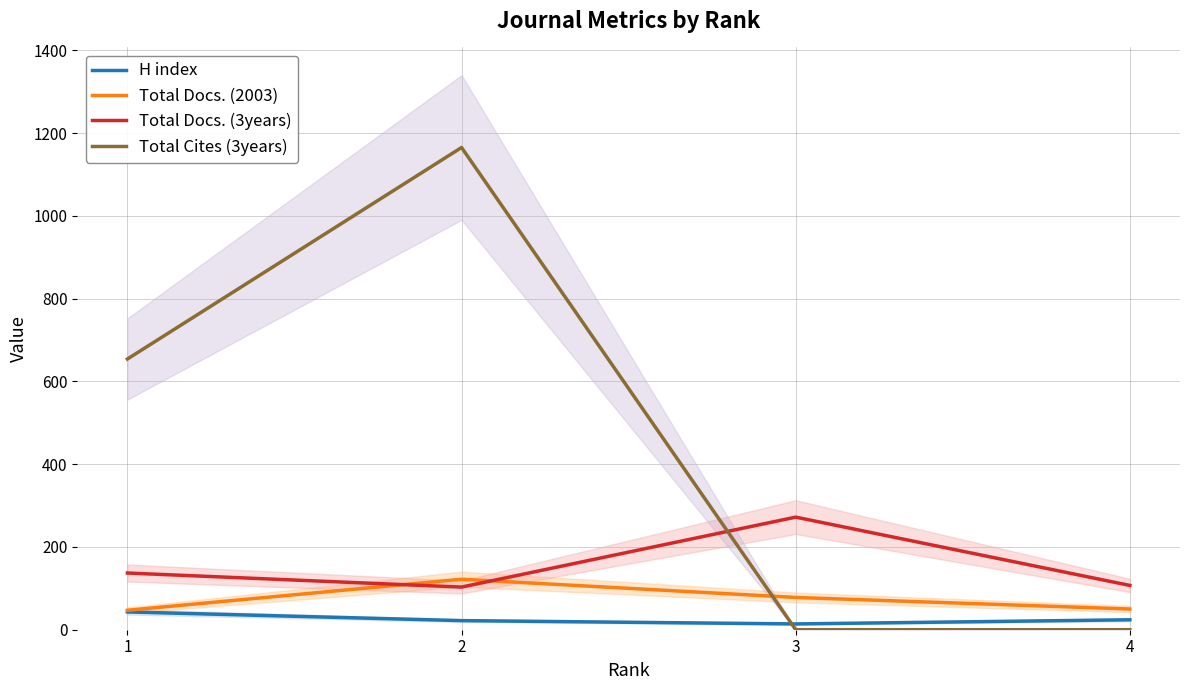

What is the sum of the Total Docs. (2003) values at 2 and 3?

200